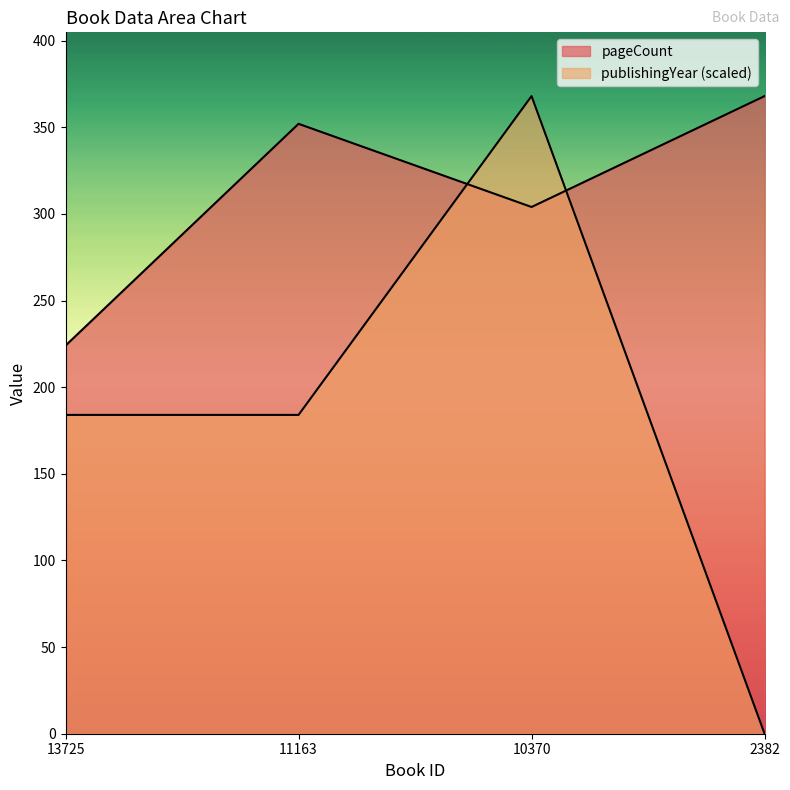

Does the chart have visible grid lines?

No